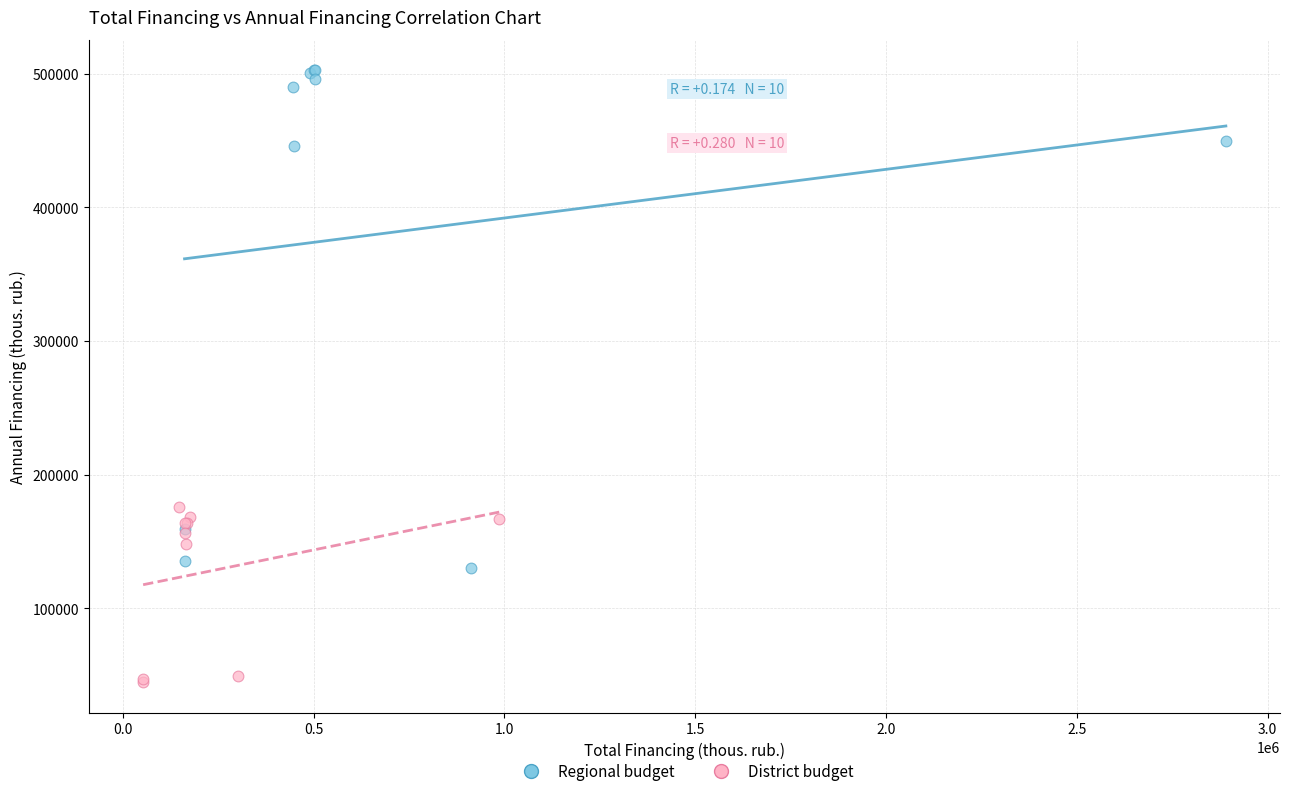

Which series reaches the minimum Y coordinate?

District budget